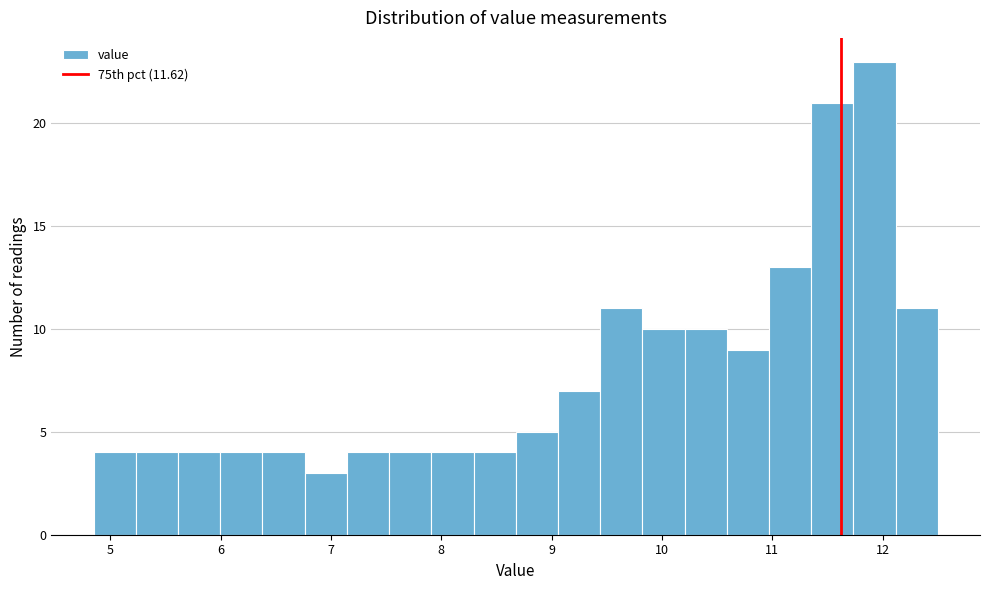

Read against the x-axis, roughly where is the centre of the tallest bar?

11.9